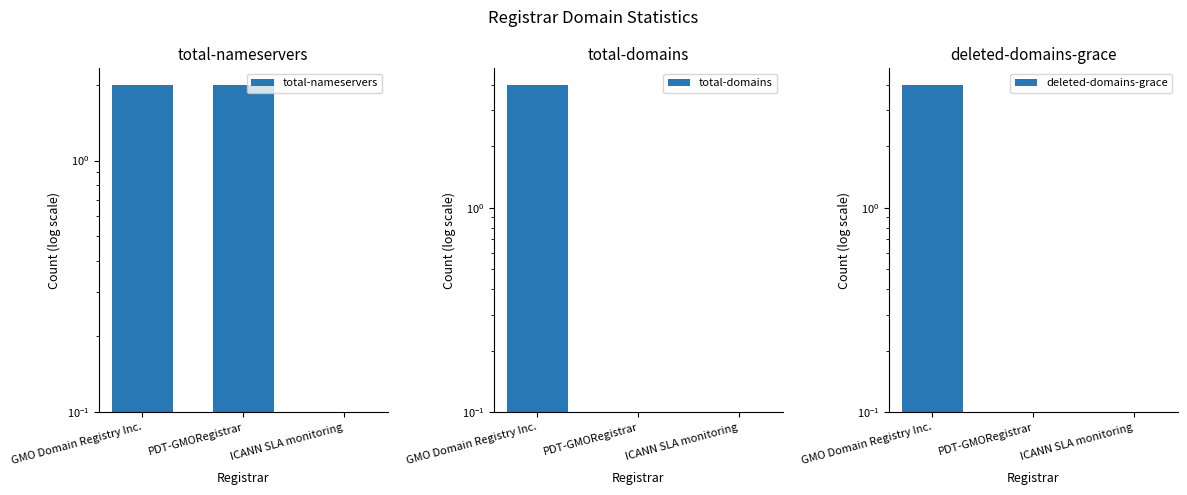

The value of total-nameservers at GMO Domain Registry Inc. is 2.0. True or false?

True